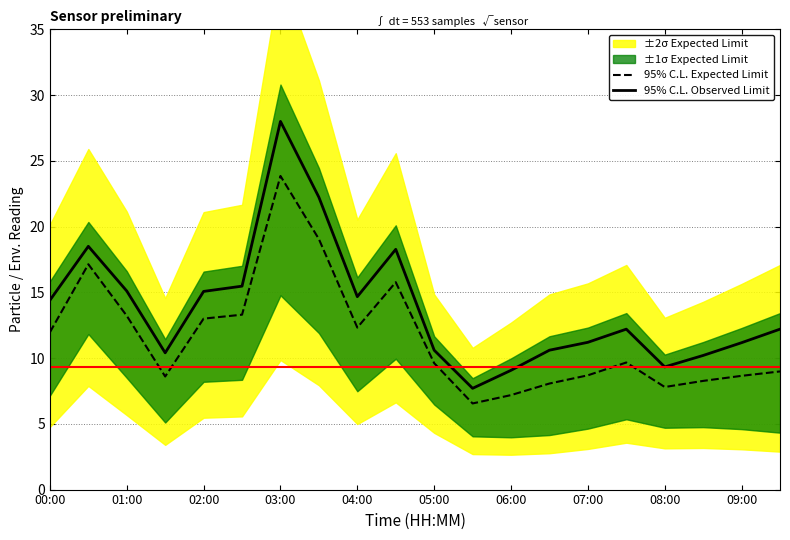

True or false: 95% C.L. Expected Limit and 95% C.L. Observed Limit cross at least once.

False